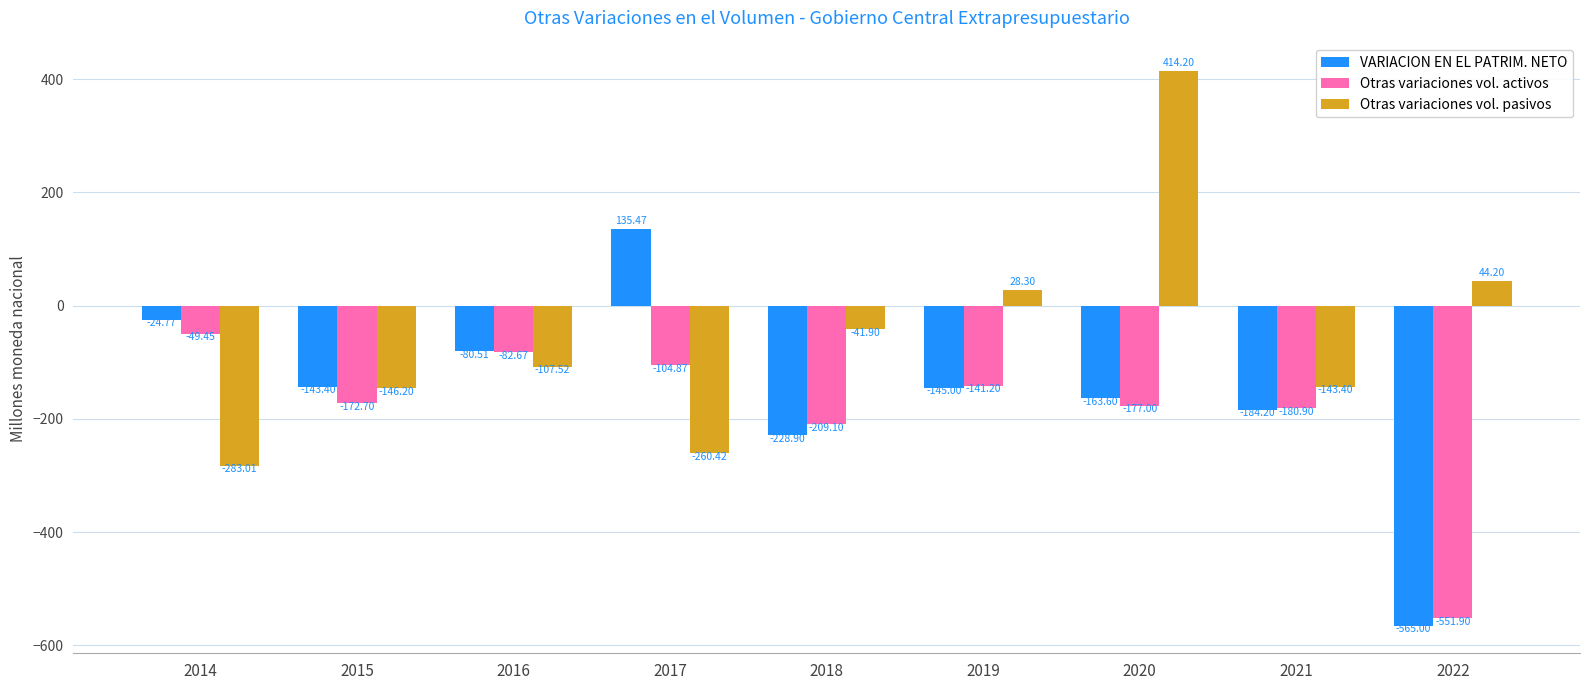

What is the average value of the Otras variaciones vol. activos series?

-185.5